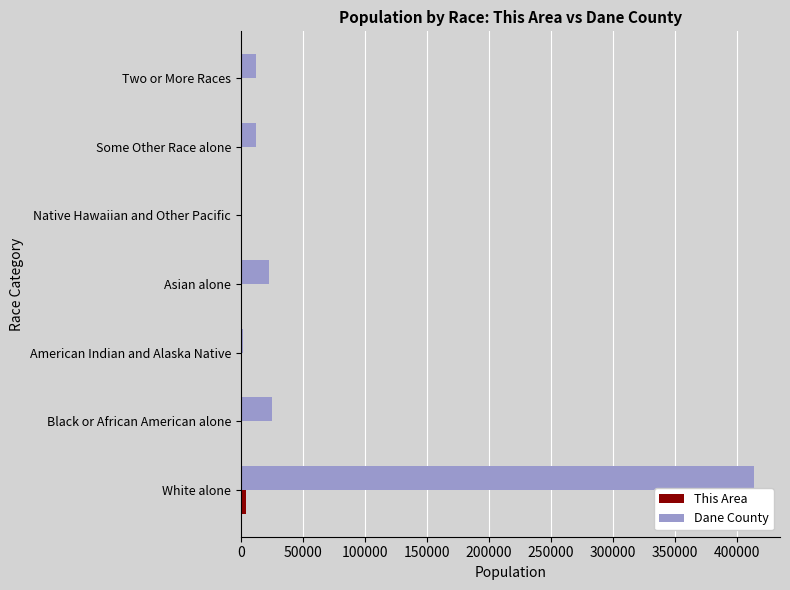

Which series has the largest total across all categories?

Dane County